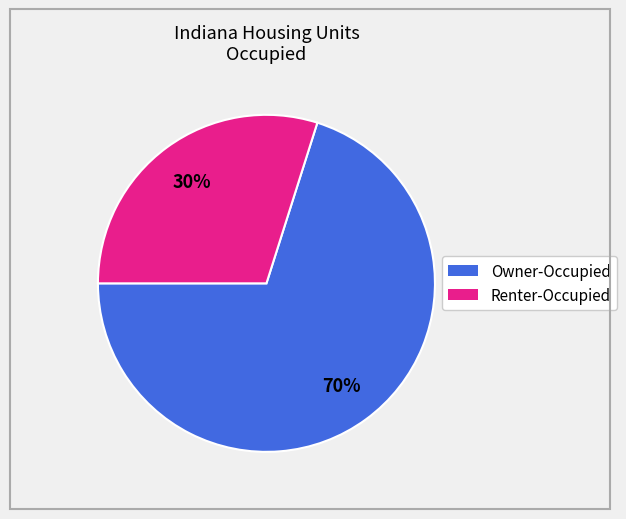

How many segments does this pie chart have?

2